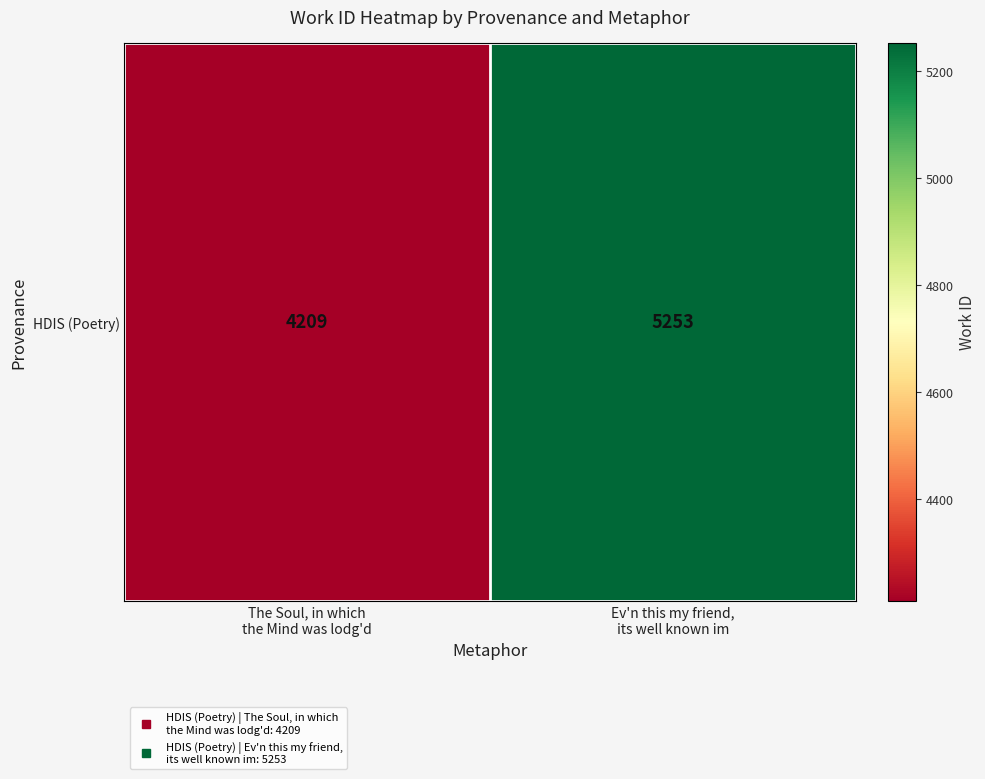

The value at Ev'n this my friend,
its well known im is 1630. True or false?

False